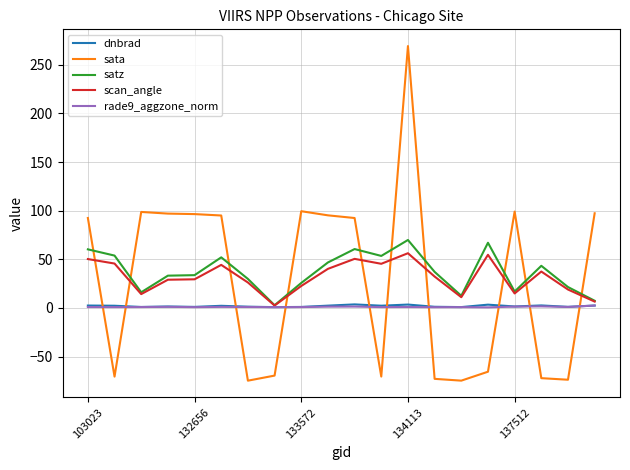

What is the smallest value displayed?

-74.8